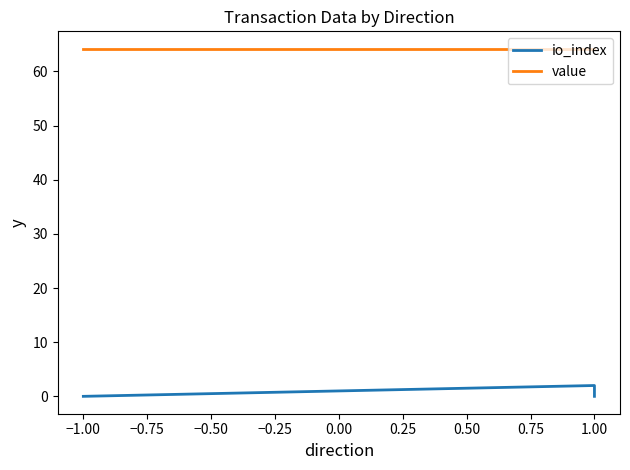

Which has a higher value, −1.00 or −1.00?

−1.00